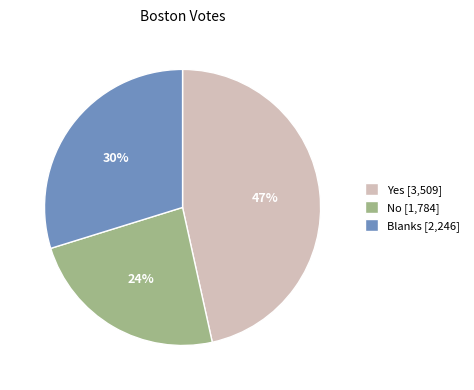

The Yes slice represents 33% of the pie. True or false?

False